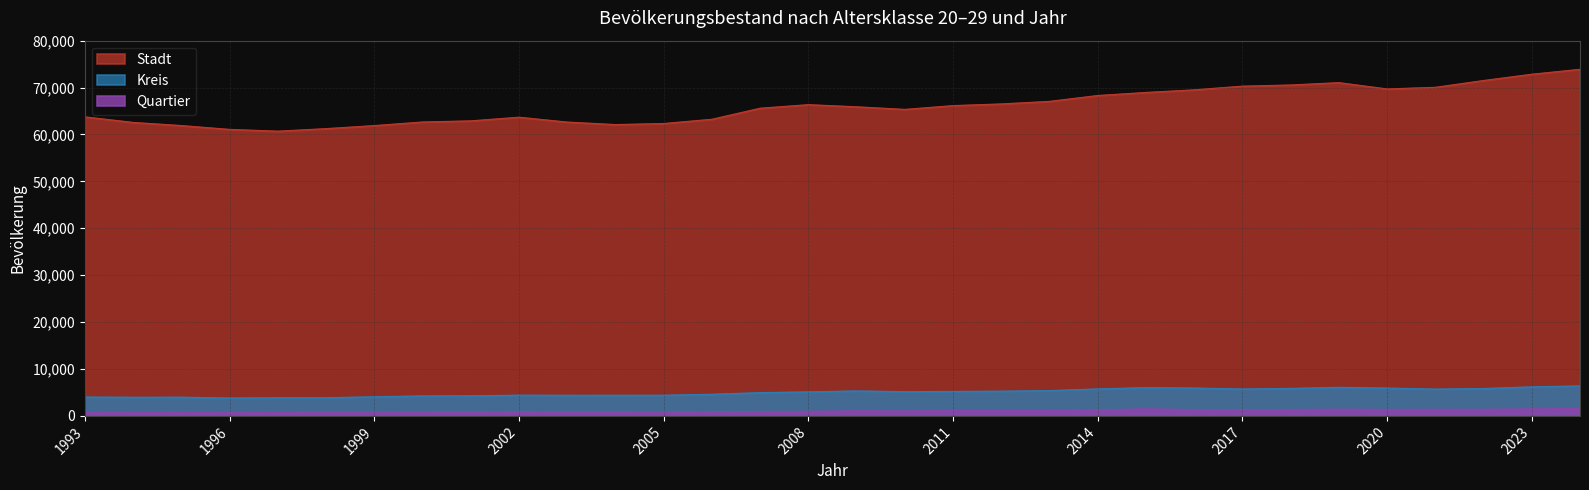

Which category has the lowest value across all series?

1993